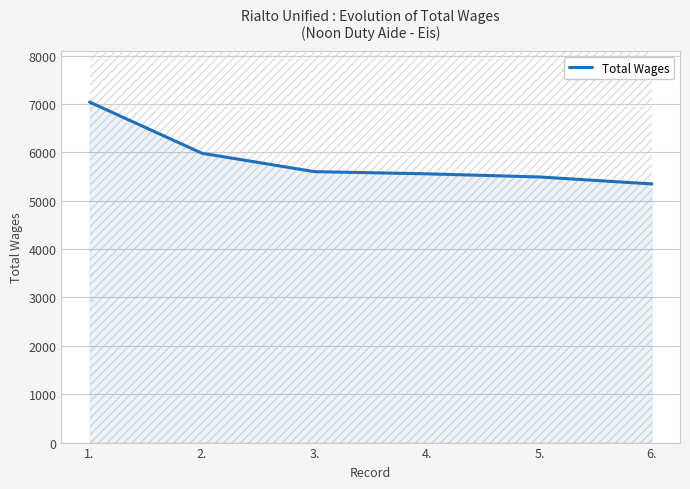

At which category does the chart reach its peak across all series?

1.